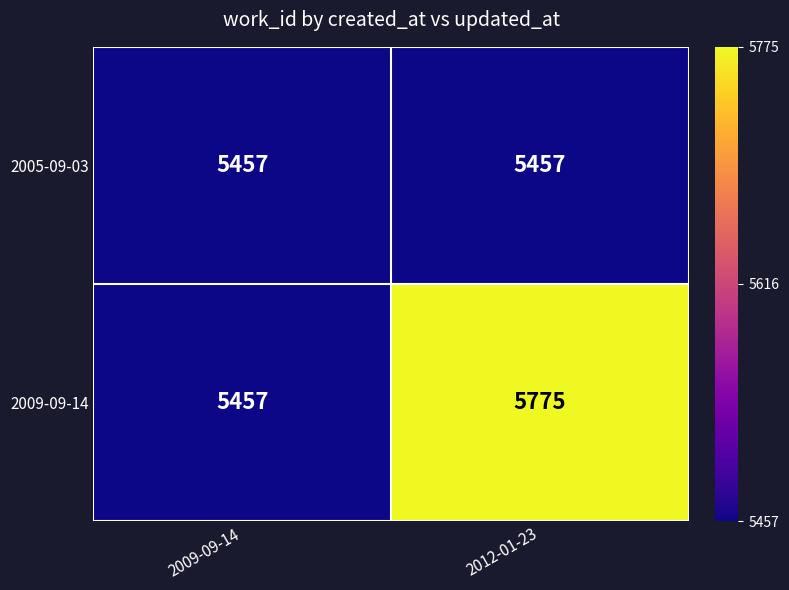

Rank the series by their maximum value, from lowest to highest.

2005-09-03, 2009-09-14